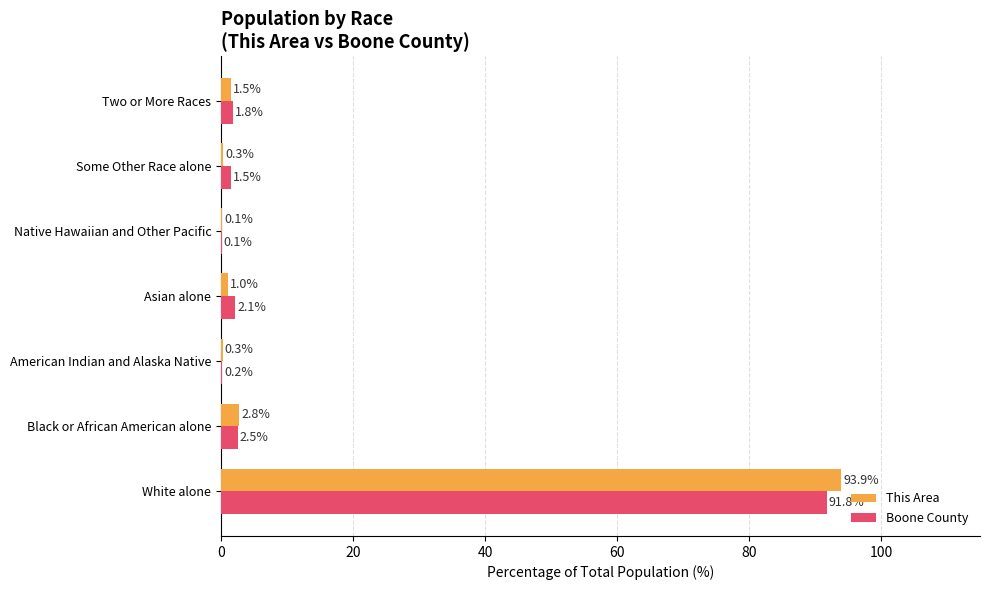

What is the total value across all series at Black or African American alone?

5.3